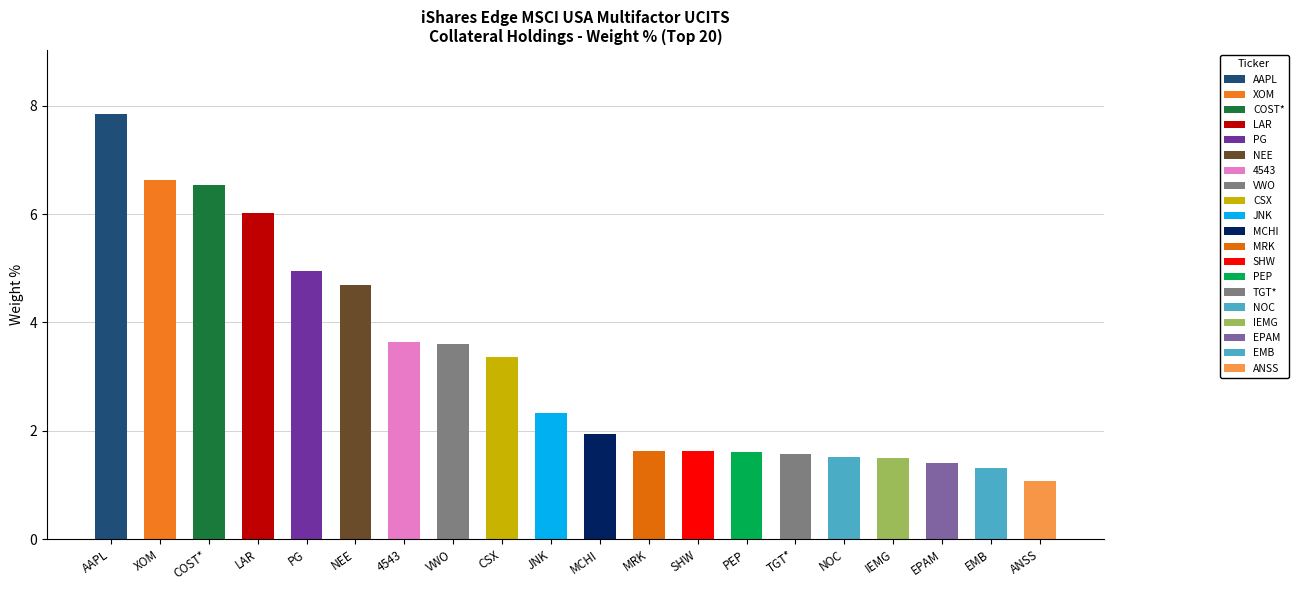

Rank the categories by value from highest to lowest.

AAPL, XOM, COST*, LAR, PG, NEE, 4543, VWO, CSX, JNK, MCHI, MRK, SHW, PEP, TGT*, NOC, IEMG, EPAM, EMB, ANSS